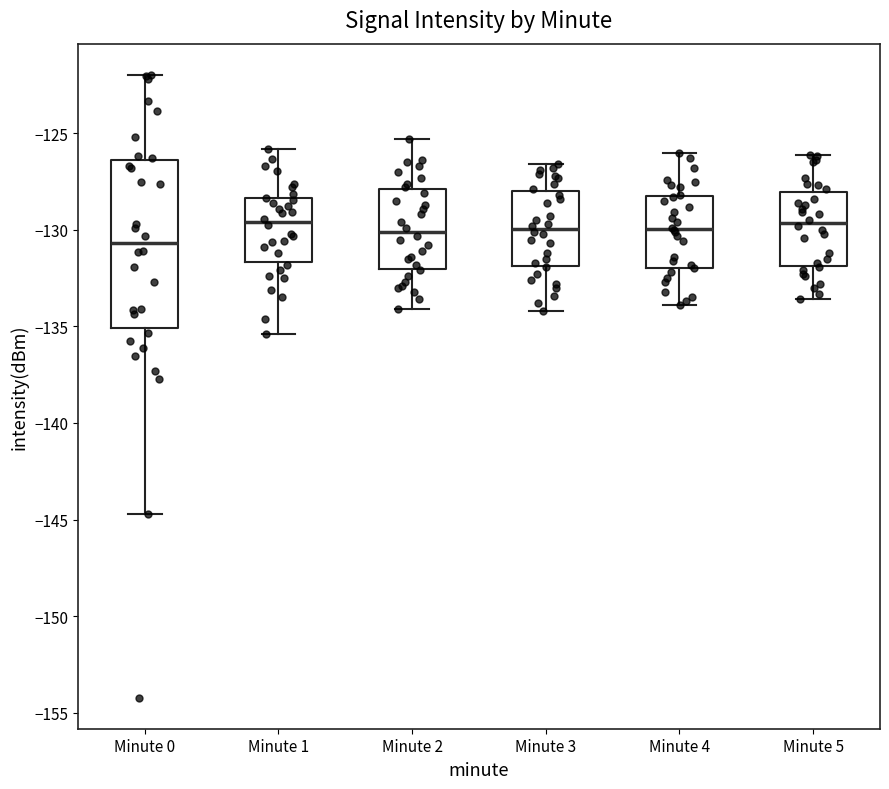

Reading left to right, read every box against the y-axis: the position of its median line, the range the box covers, and the ends of its whiskers. The values are not printed on the chart, so give them approximately, as read against the axis.

Minute 0: median -130.5, box -135.0 to -126.5, whiskers -144.5 to -122.0
Minute 1: median -129.5, box -131.5 to -128.5, whiskers -135.5 to -126.0
Minute 2: median -130.0, box -132.0 to -128.0, whiskers -134.0 to -125.5
Minute 3: median -130.0, box -132.0 to -128.0, whiskers -134.0 to -126.5
Minute 4: median -130.0, box -132.0 to -128.0, whiskers -134.0 to -126.0
Minute 5: median -129.5, box -132.0 to -128.0, whiskers -133.5 to -126.0